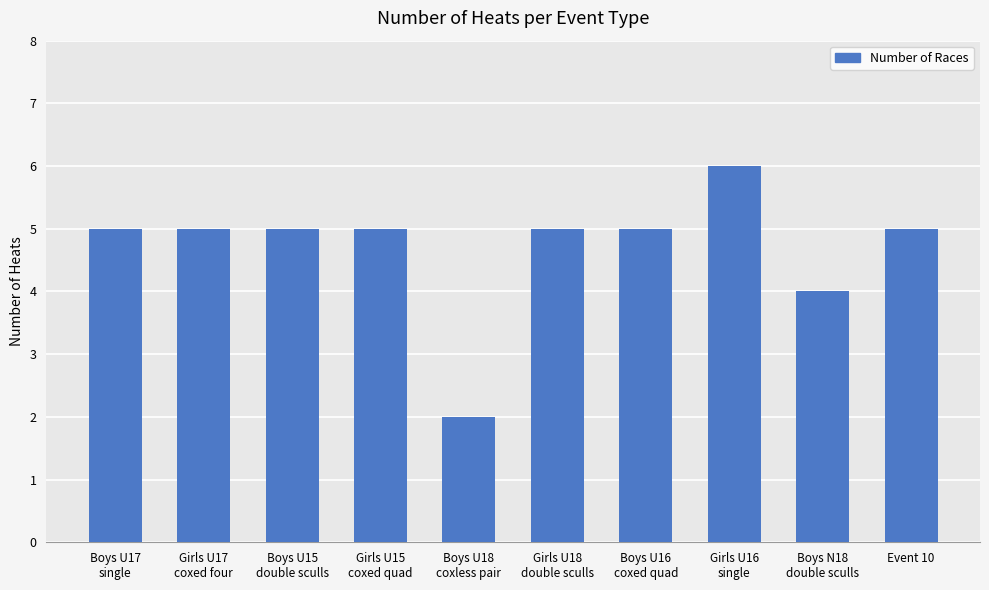

True or false: the data shows 3 at Event 10.

False